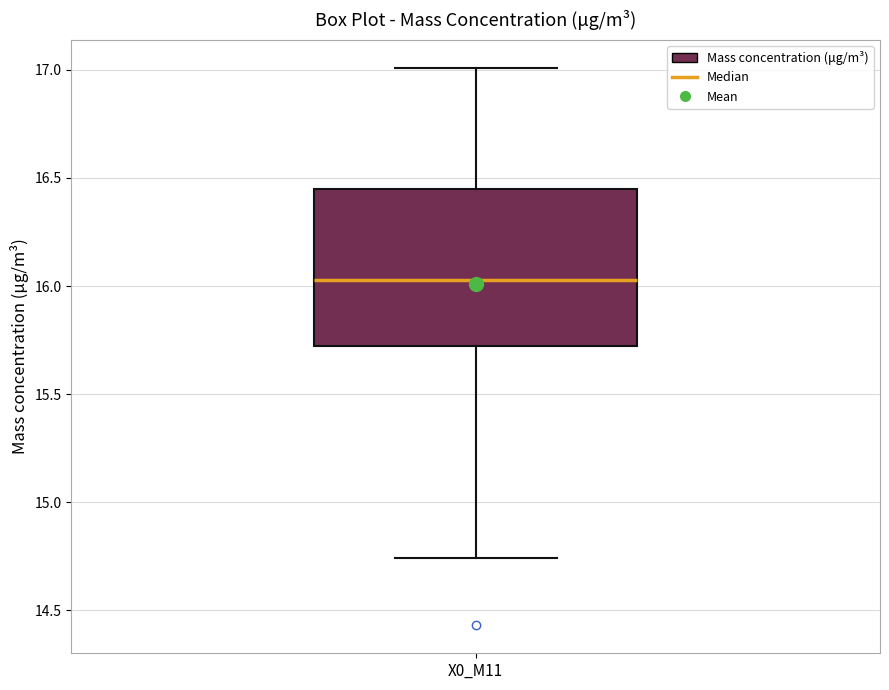

Where does the lower whisker of the box for X0_M11 end on the y-axis? The values are not printed on the chart, so give them approximately, as read against the axis.

14.75